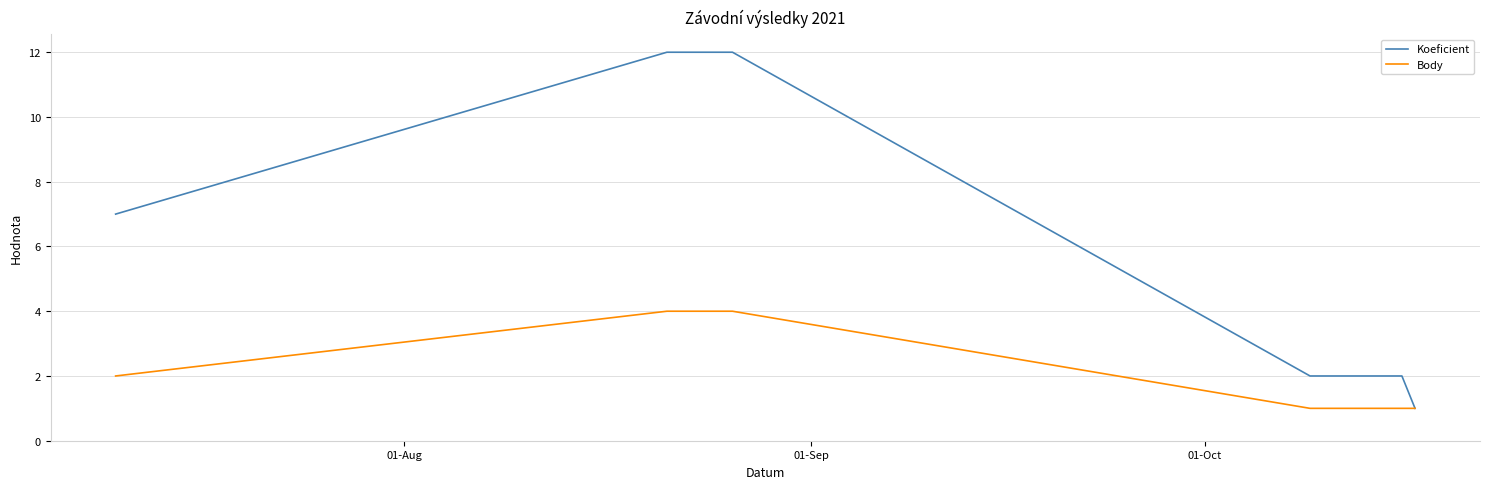

Which series has the largest total across all categories?

Koeficient